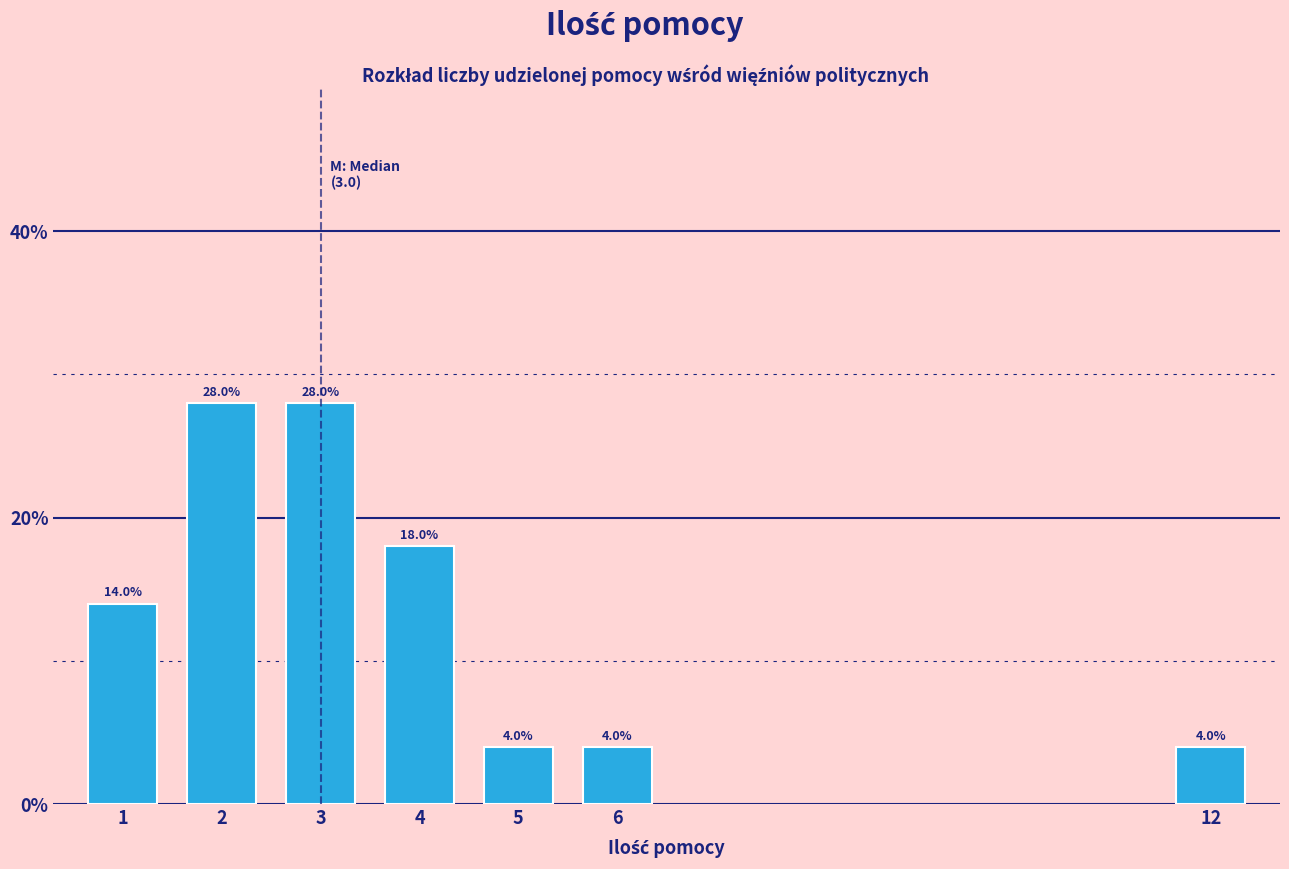

Reading left to right, list all the values displayed in this chart.

14.0	28.0	28.0	18.0	4.0	4.0	4.0